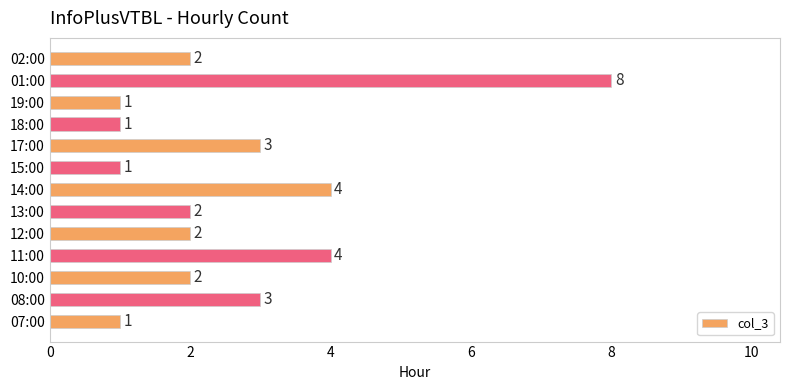

What is the difference between the maximum and second lowest values?

7